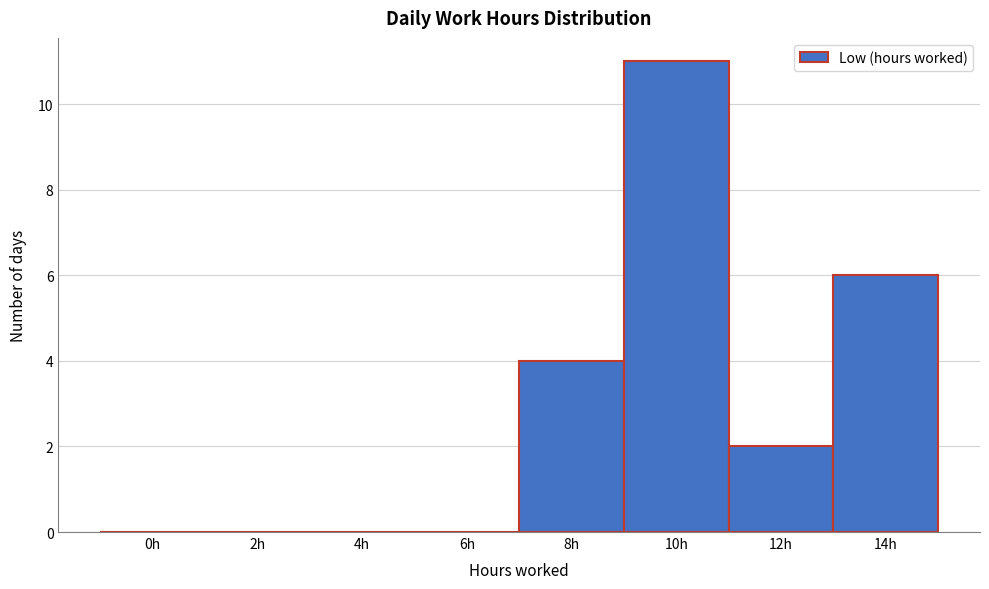

Reading left to right, list all the values displayed in this chart.

0h=0	2h=0	4h=0	6h=0	8h=4	10h=11	12h=2	14h=6